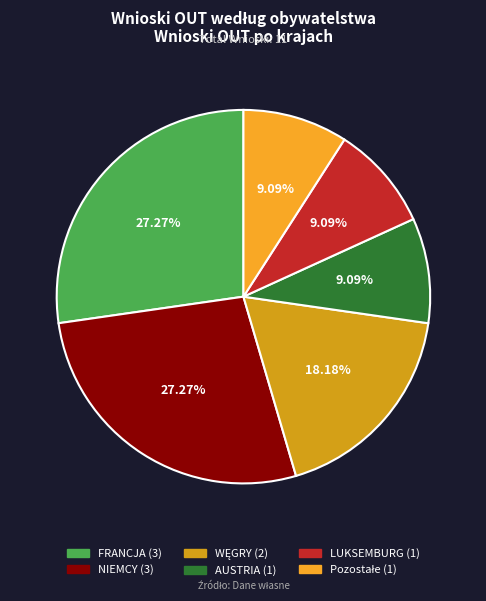

Combined, do AUSTRIA and LUKSEMBURG account for over 50%?

No